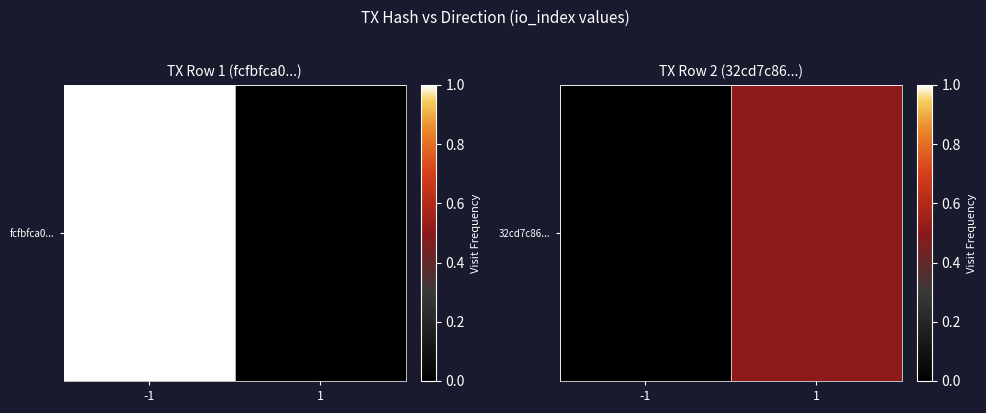

List the labels in order of value, largest first.

1, -1